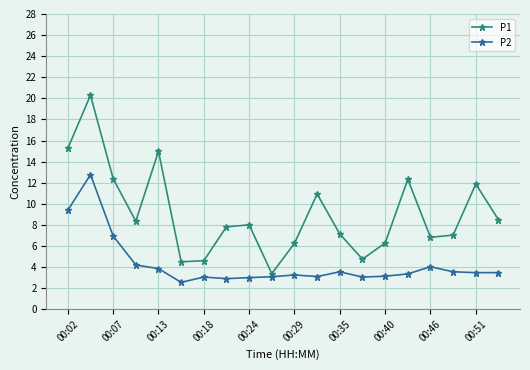

What is the sum of all P1 values?

181.4